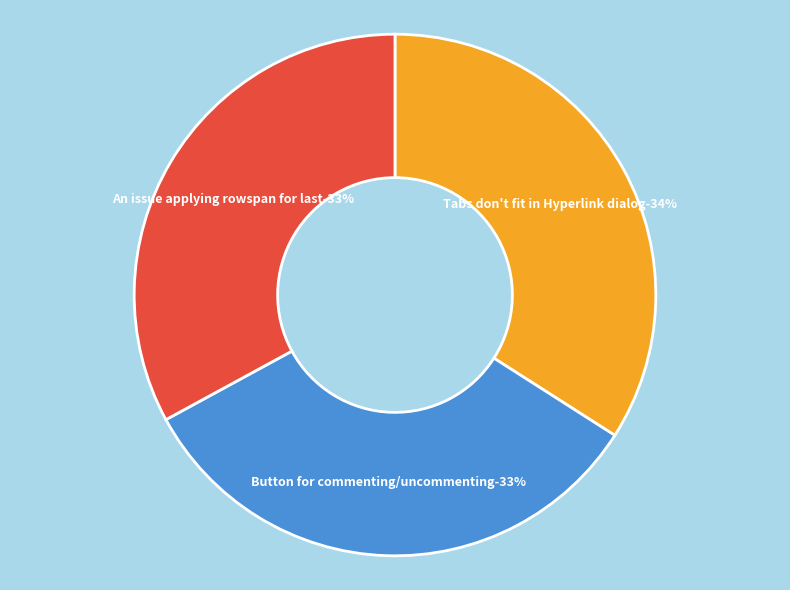

Rank the categories by value from highest to lowest.

Tabs don't fit in Hyperlink dialog, Button for commenting/uncommenting, An issue applying rowspan for last